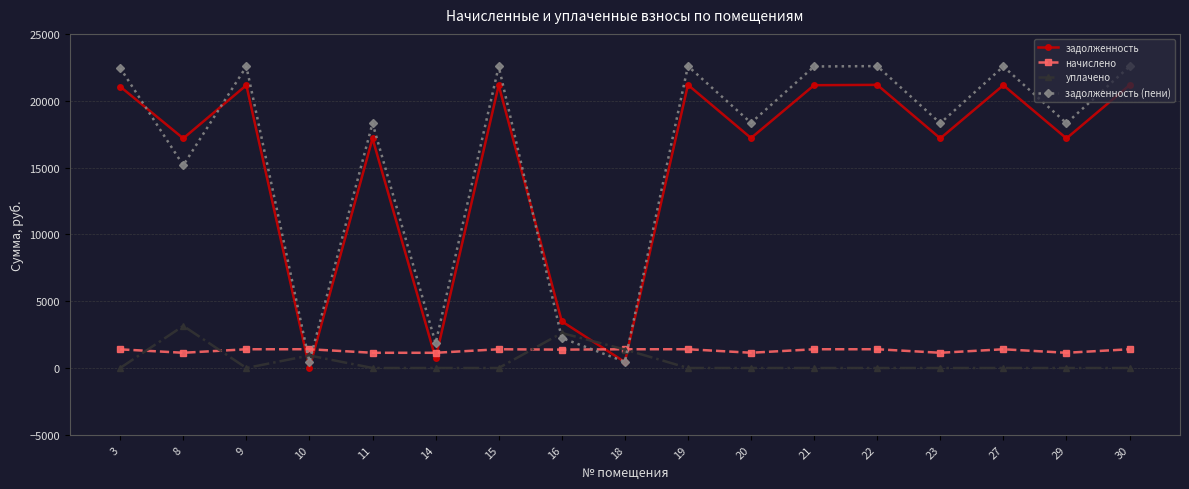

What is the highest value of the задолженность series?

21186.0